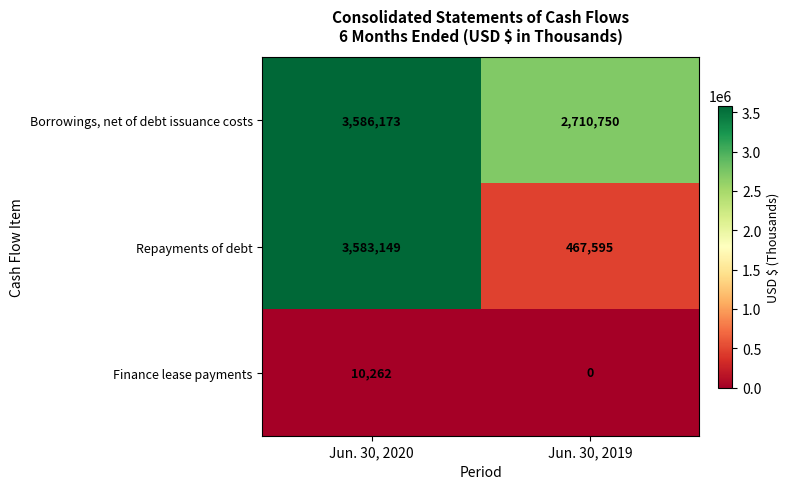

How many values in the Finance lease payments series are below 10262?

1